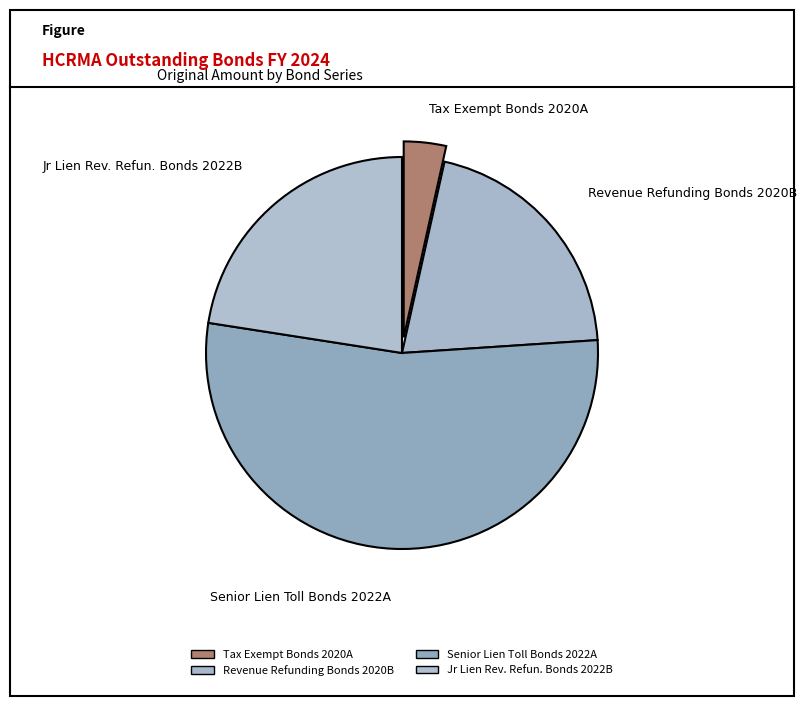

How many segments does this pie chart have?

4